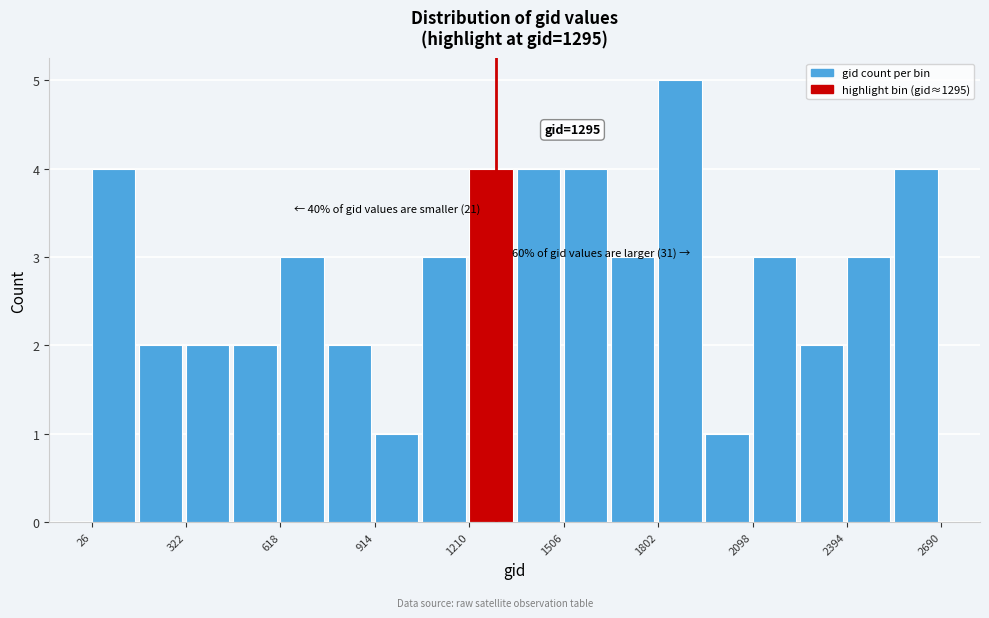

Read against the x-axis, roughly where is the centre of the tallest bar?

1850